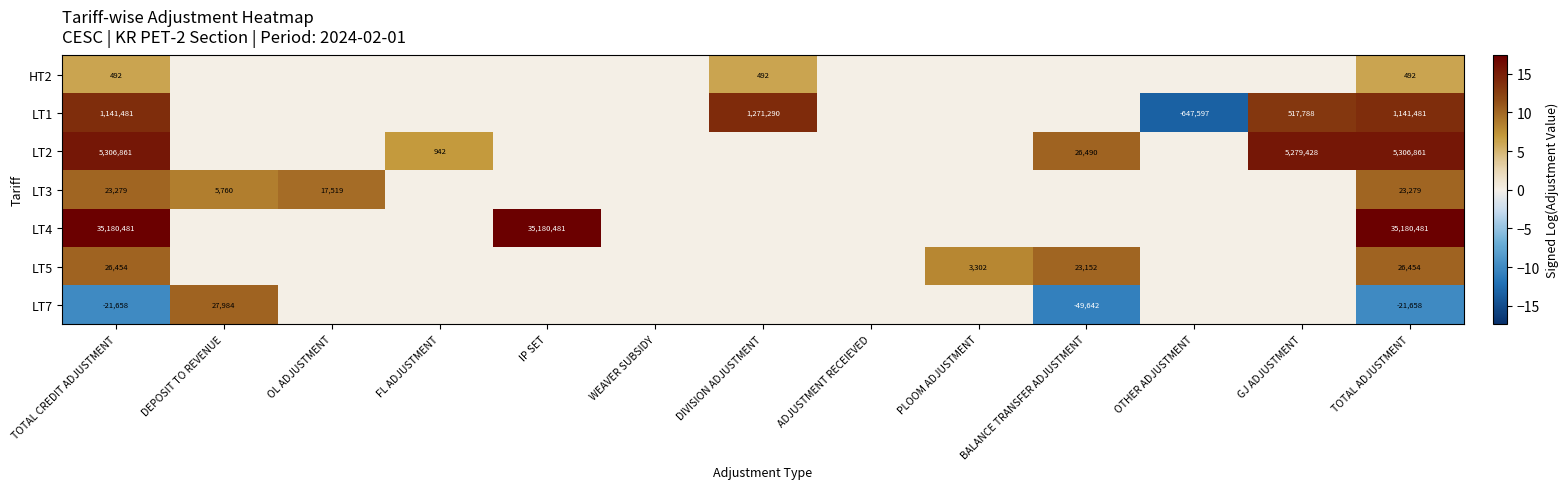

What is the difference between the highest and lowest values at TOTAL CREDIT ADJUSTMENT?

35202139